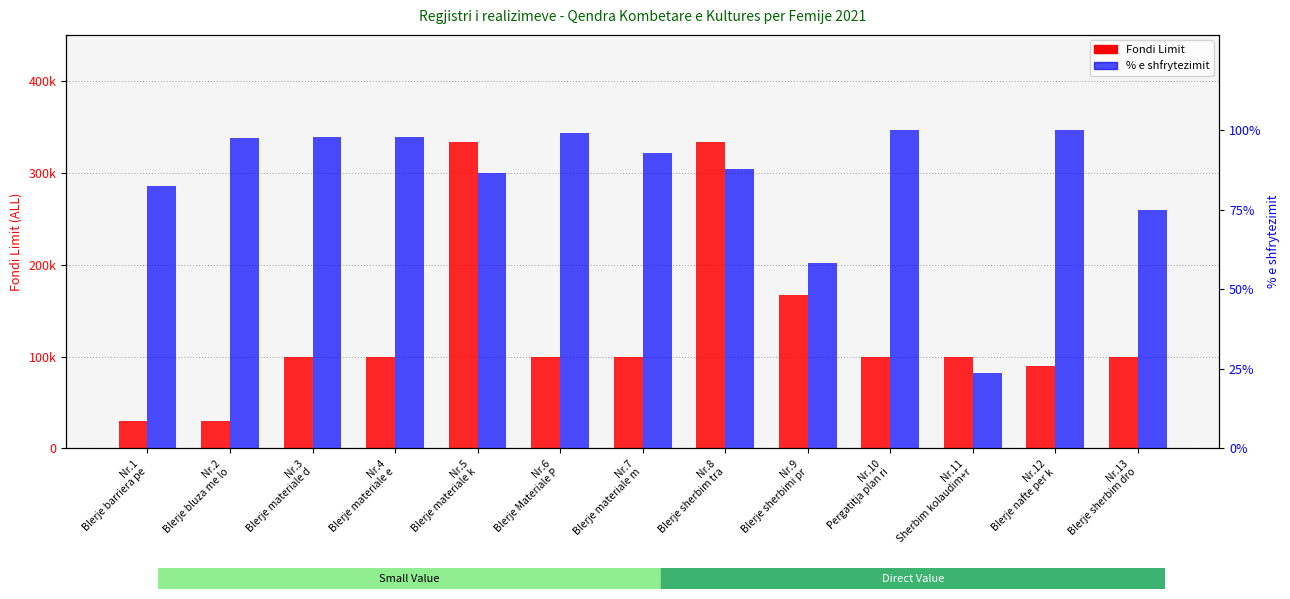

What is the highest value of the % e shfrytezimit series?

100.0